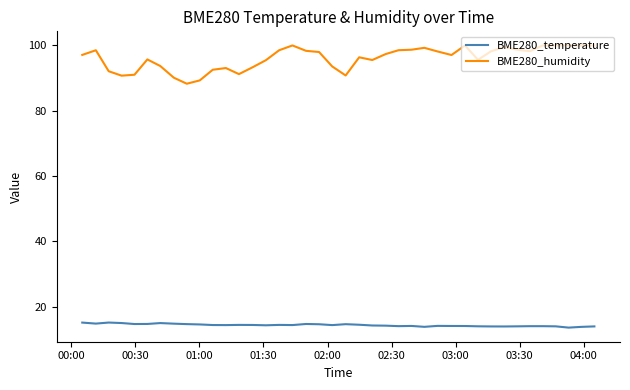

What is the greatest value displayed?

100.0